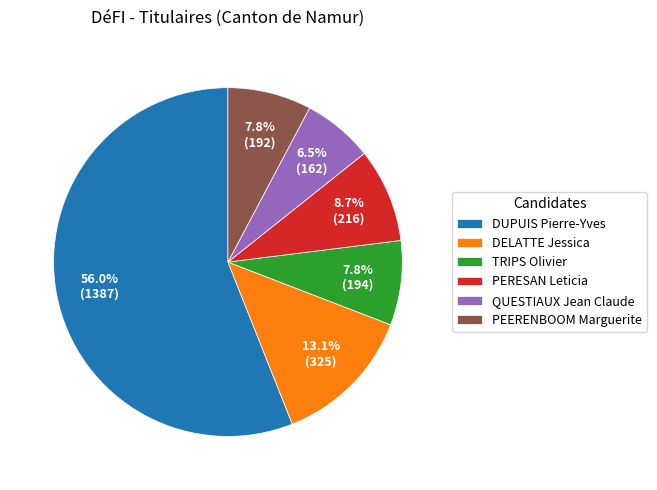

Which category has the biggest portion of the pie?

DUPUIS Pierre-Yves